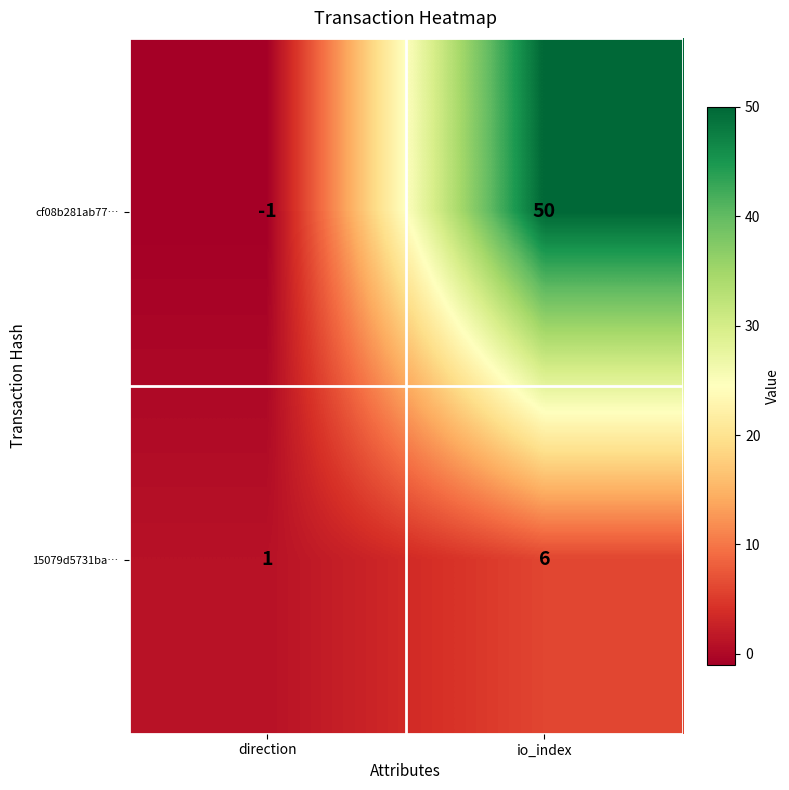

At which label is 15079d5731ba… closest to 3?

direction